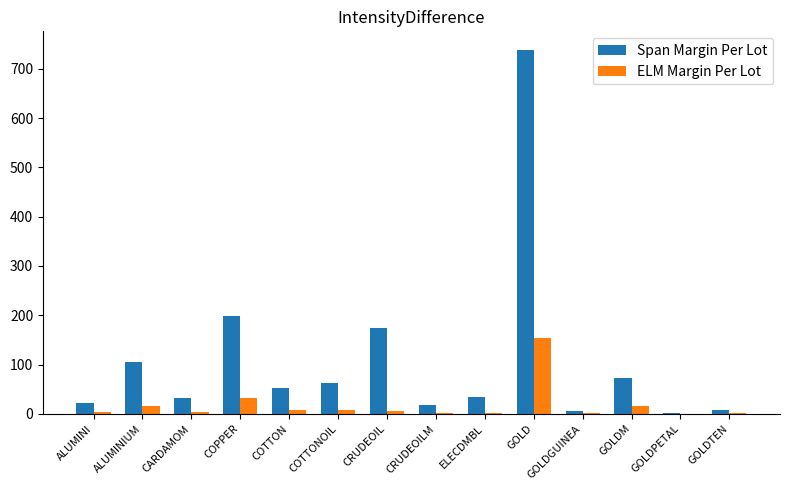

The value of Span Margin Per Lot at CRUDEOIL is 174.8. True or false?

True